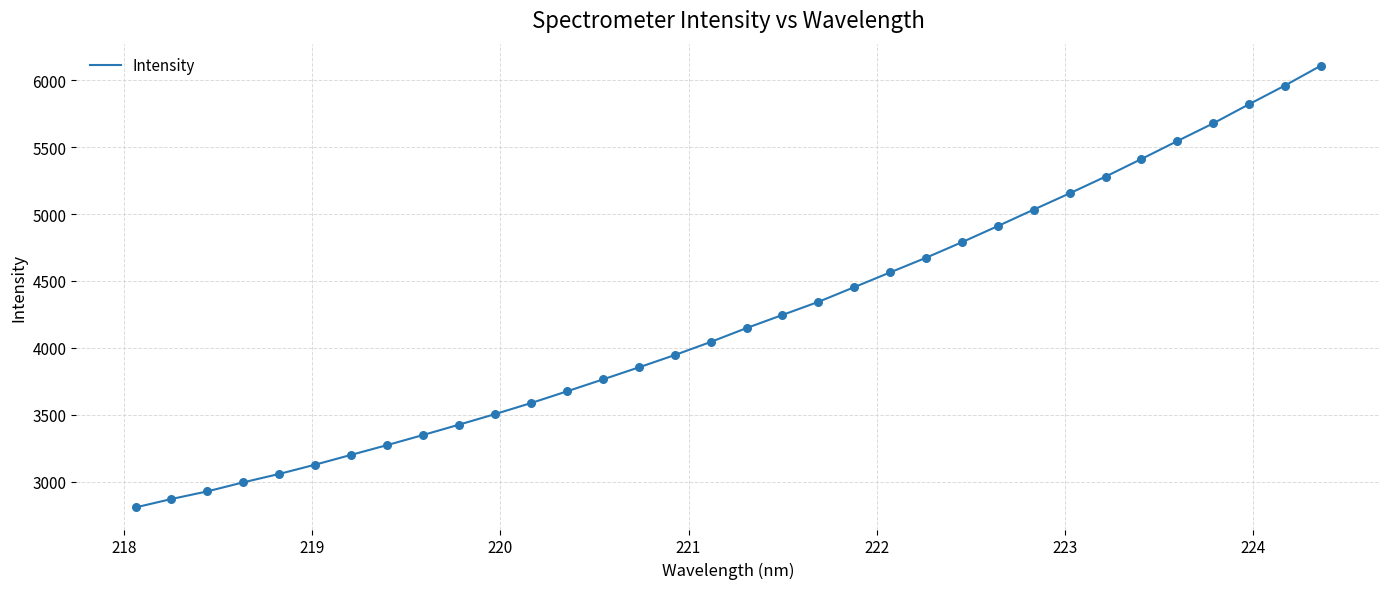

What is the minimum value shown in the chart?

2809.8